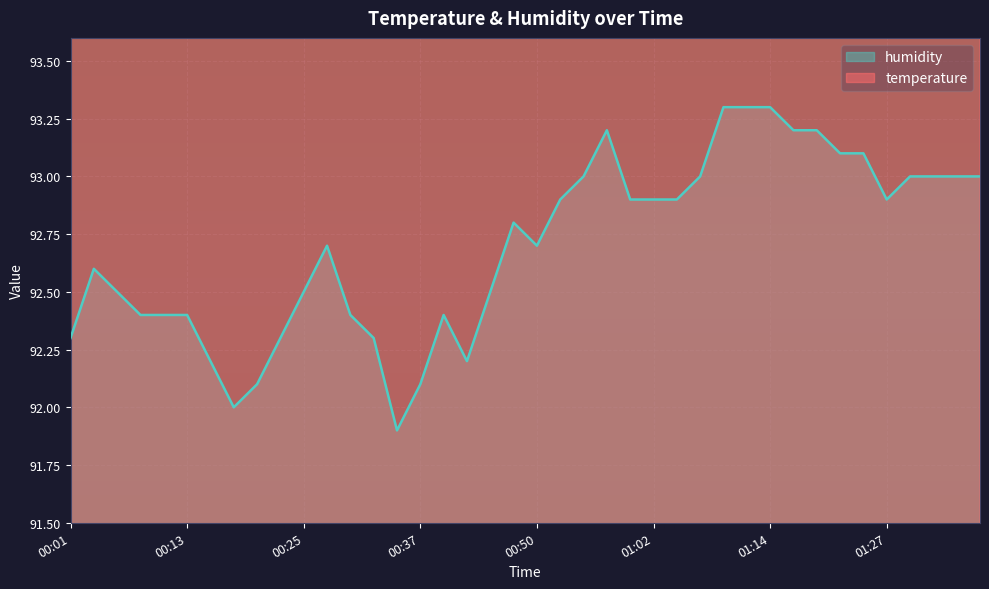

Where is the first local maximum for temperature?

01:00